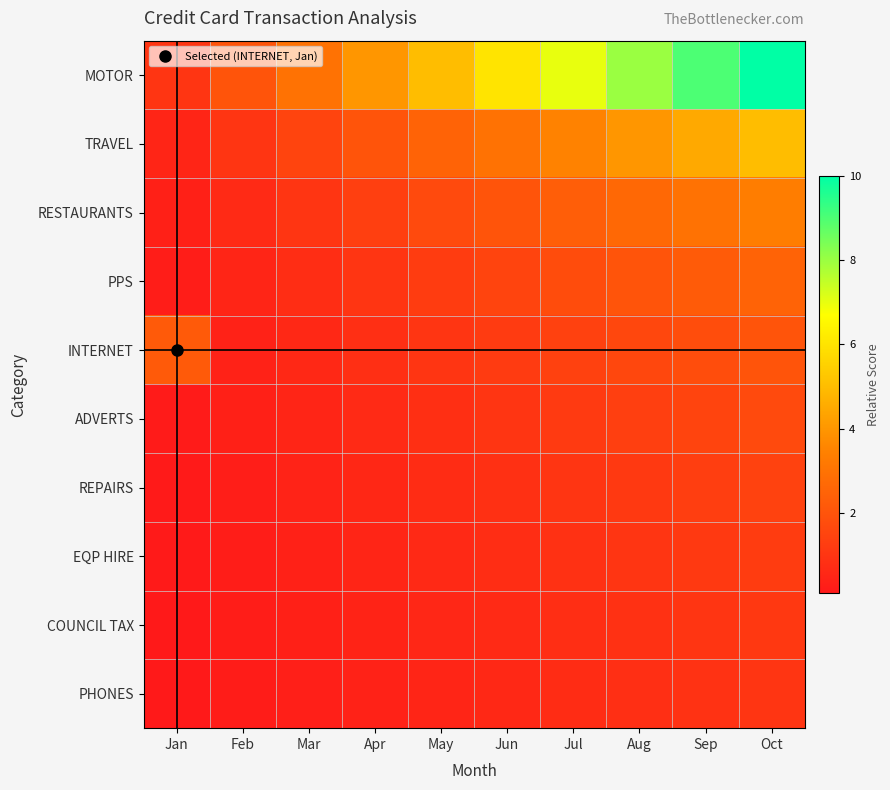

Which series has the largest total across all categories?

MOTOR